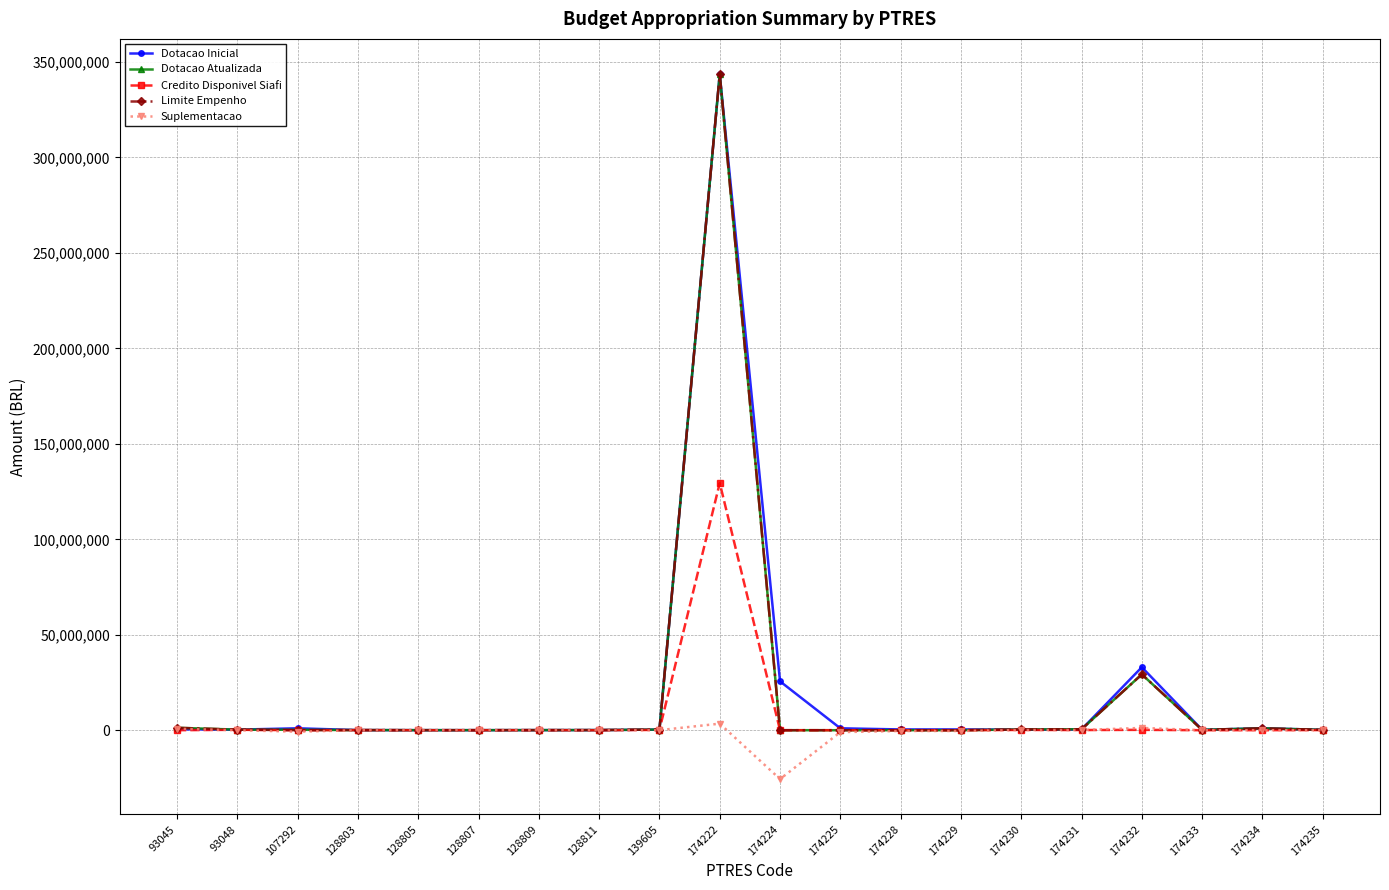

Does the chart display data point markers on the line(s)?

Yes